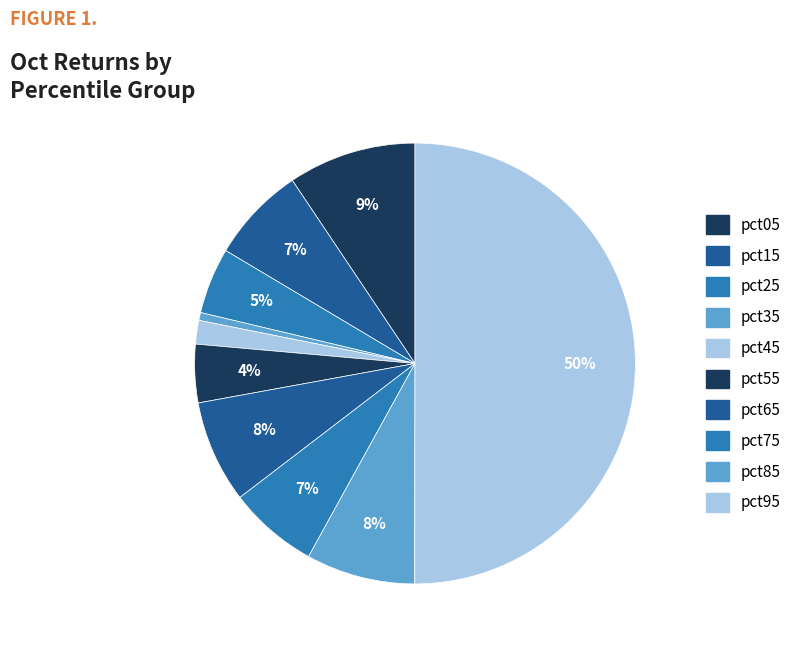

True or false: pct45 accounts for 2% of the total.

True